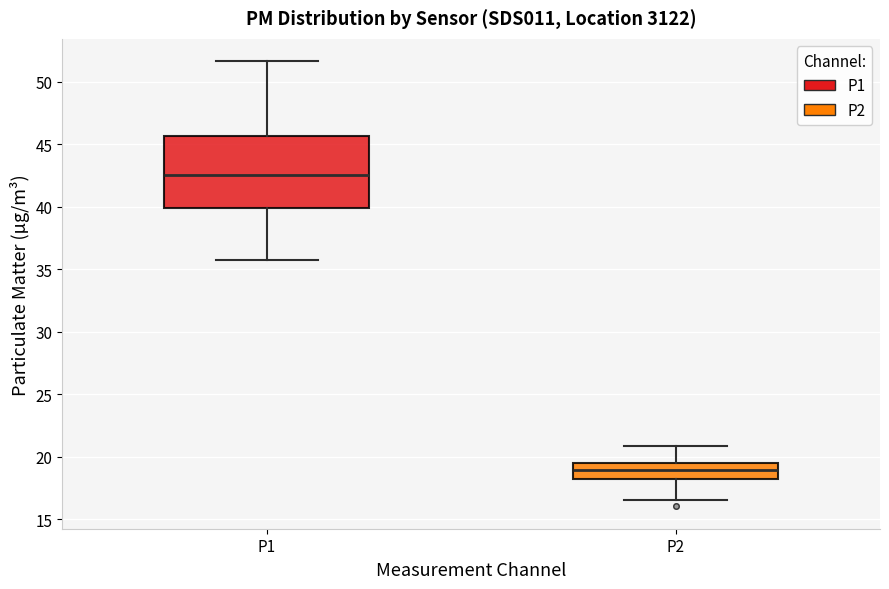

Reading left to right, read every box against the y-axis: the position of its median line, the range the box covers, and the ends of its whiskers. The values are not printed on the chart, so give them approximately, as read against the axis.

P1: median 42.5, box 40.0 to 45.5, whiskers 35.5 to 51.5
P2: median 19.0, box 18.0 to 19.5, whiskers 16.5 to 21.0